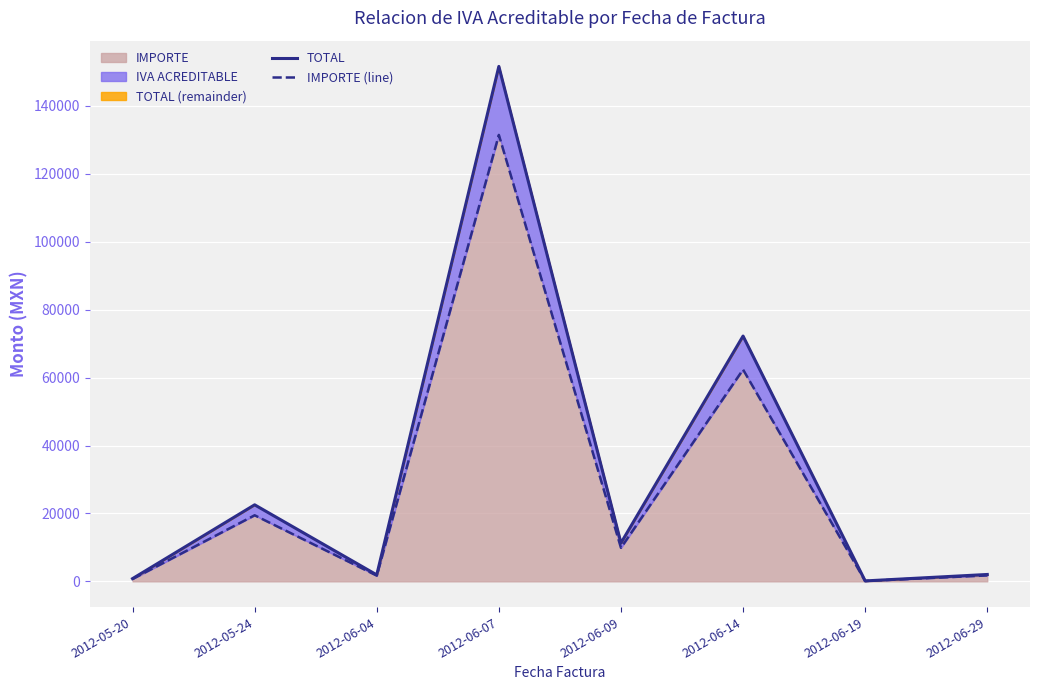

What is the lowest value of the TOTAL series?

126.0